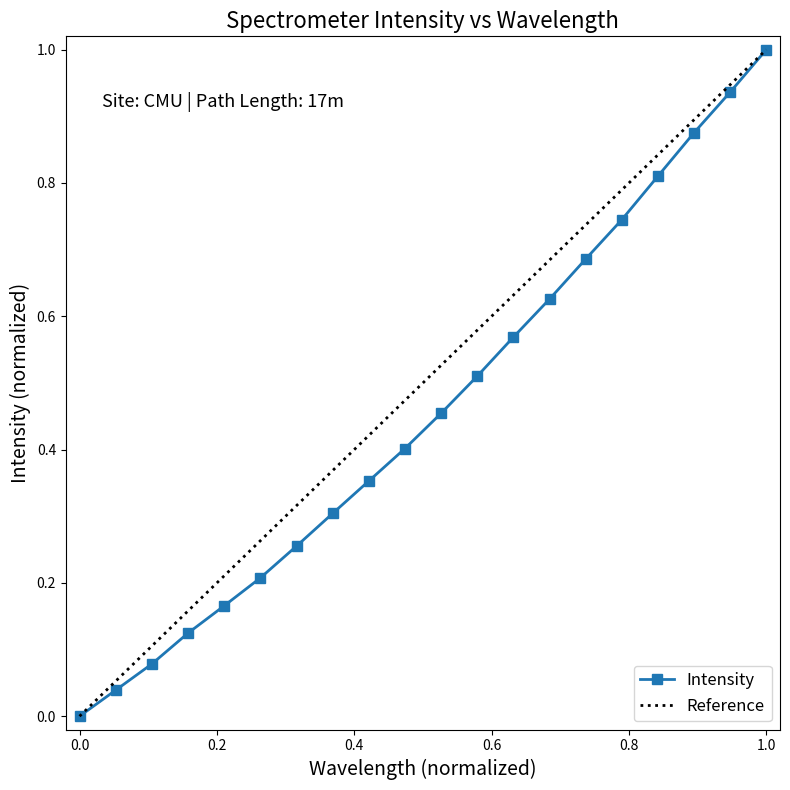

Reading right to left, transcribe all the data shown in this chart.

1.0	0.9	0.9	0.8	0.7	0.7	0.6	0.6	0.5	0.5	0.4	0.4	0.3	0.3	0.2	0.2	0.1	0.1	0.0	0.0